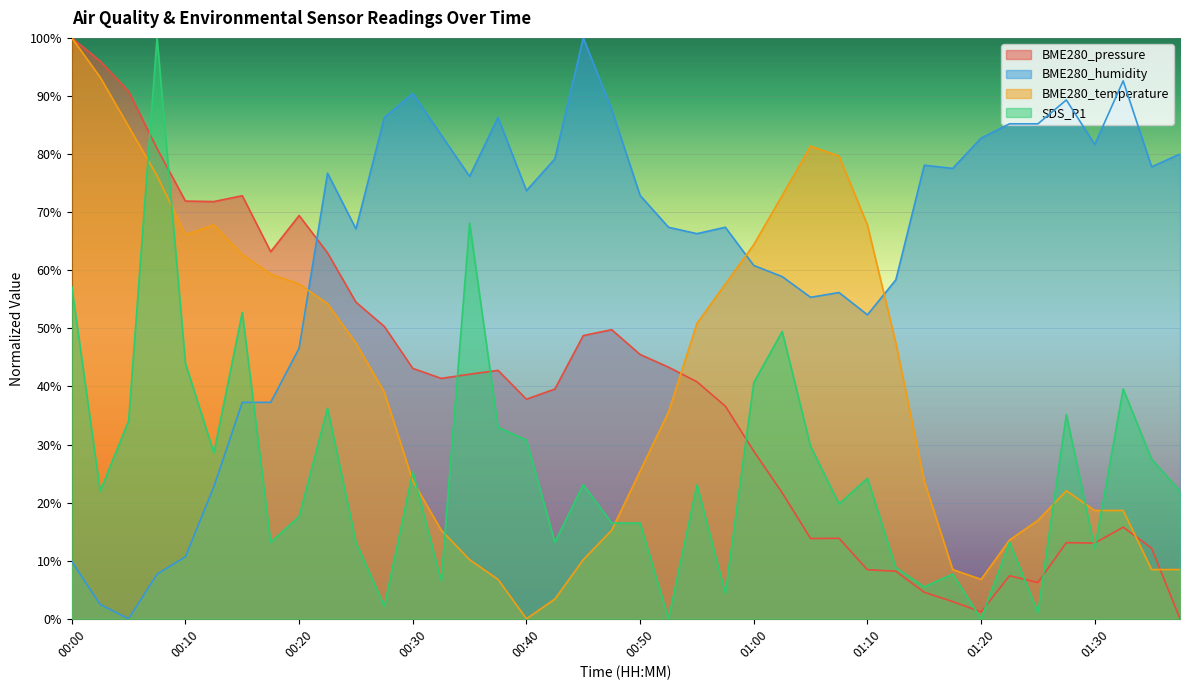

List the labels in order of BME280_humidity value, largest first.

00:45, 01:32, 00:30, 01:27, 00:48, 00:28, 00:38, 01:23, 01:25, 00:33, 01:20, 01:30, 01:37, 00:43, 01:15, 01:35, 01:18, 00:23, 00:35, 00:40, 00:50, 00:53, 00:58, 00:25, 00:55, 01:00, 01:03, 01:13, 01:08, 01:05, 01:10, 00:20, 00:15, 00:18, 00:13, 00:10, 00:00, 00:08, 00:03, 00:05